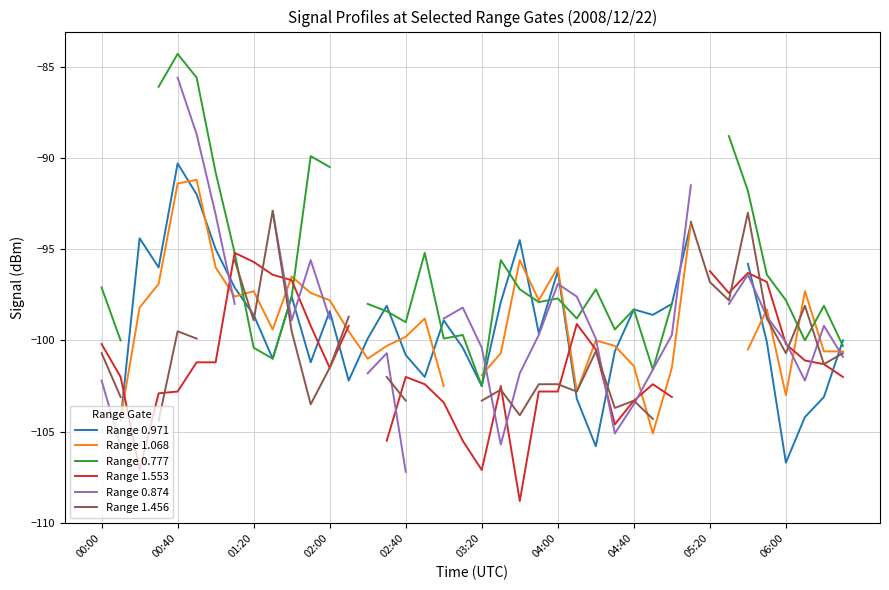

What position from the left is 05:20?

33